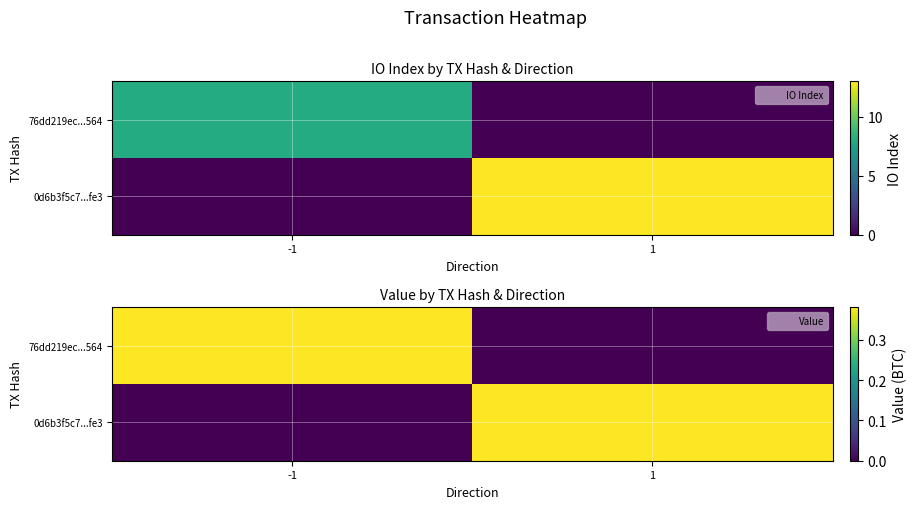

What is the approximate value of 0d6b3f5c7...fe3 at 1?

0.4